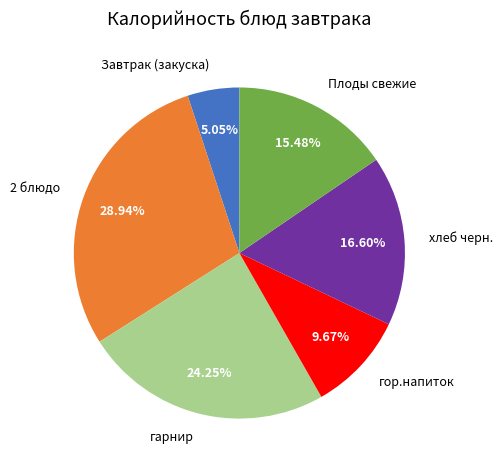

The Завтрак (закуска) slice represents 15% of the pie. True or false?

False